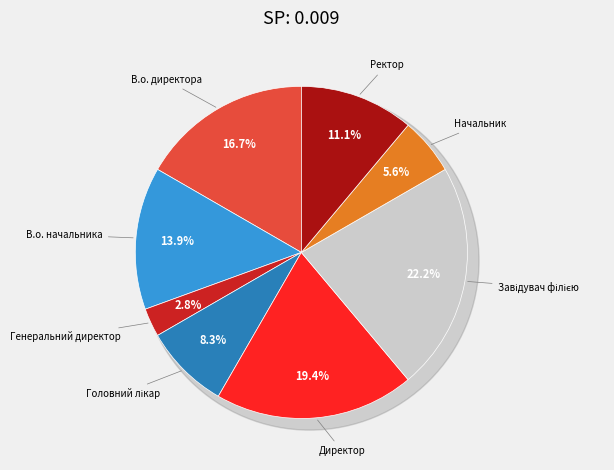

Is Генеральний директор the majority of the pie?

No